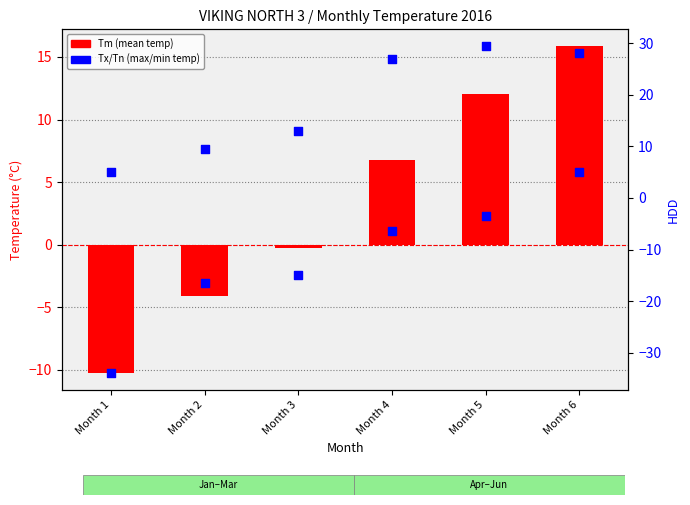

What is the total value across all series at Month 4?

27.3